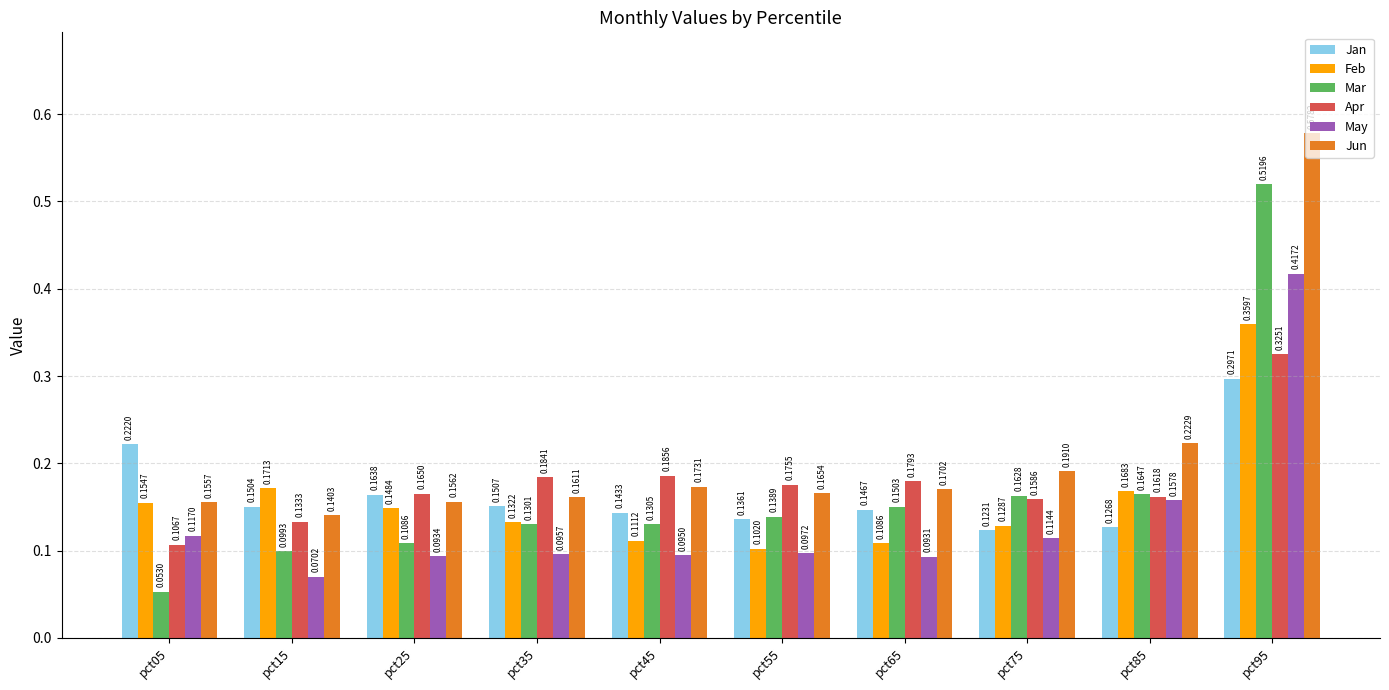

Which series changed the most between pct35 and pct65?

Feb